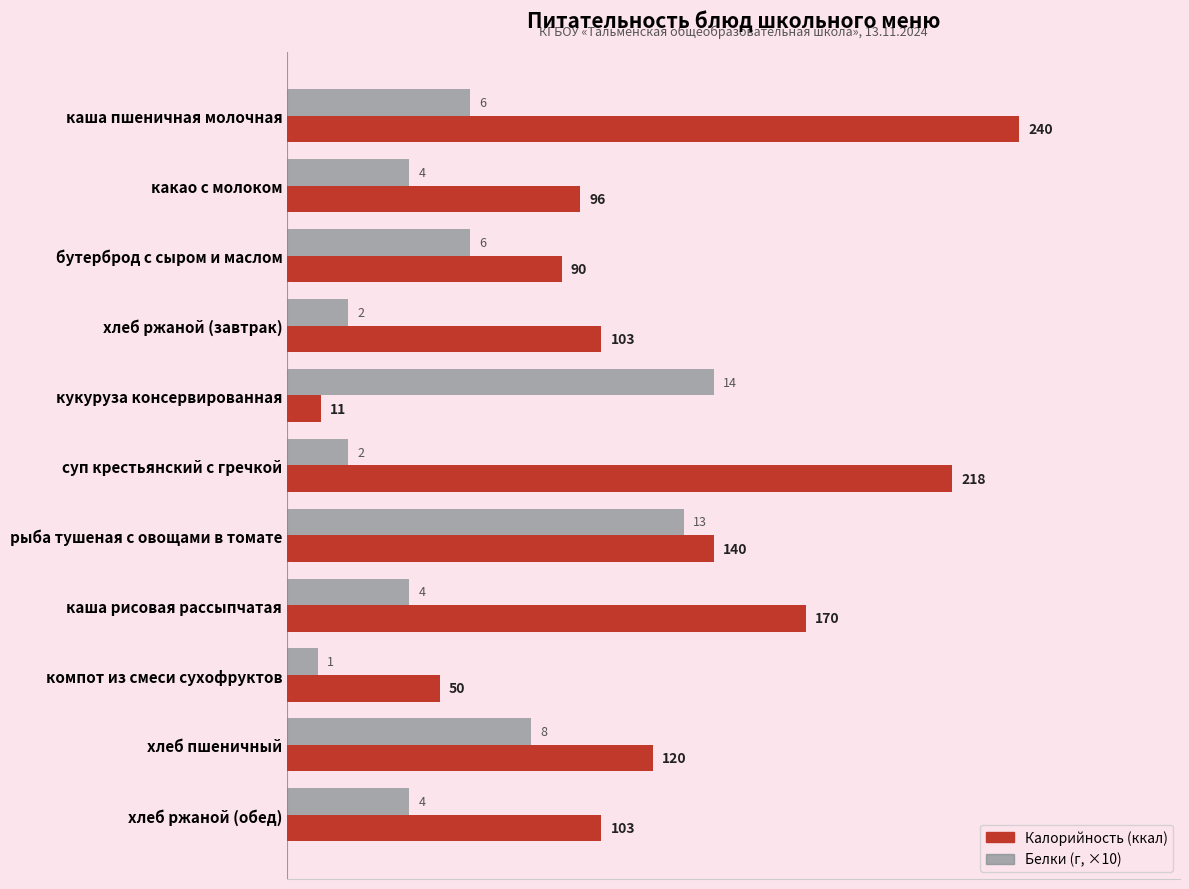

Which label corresponds to the largest value in the chart?

каша пшеничная молочная